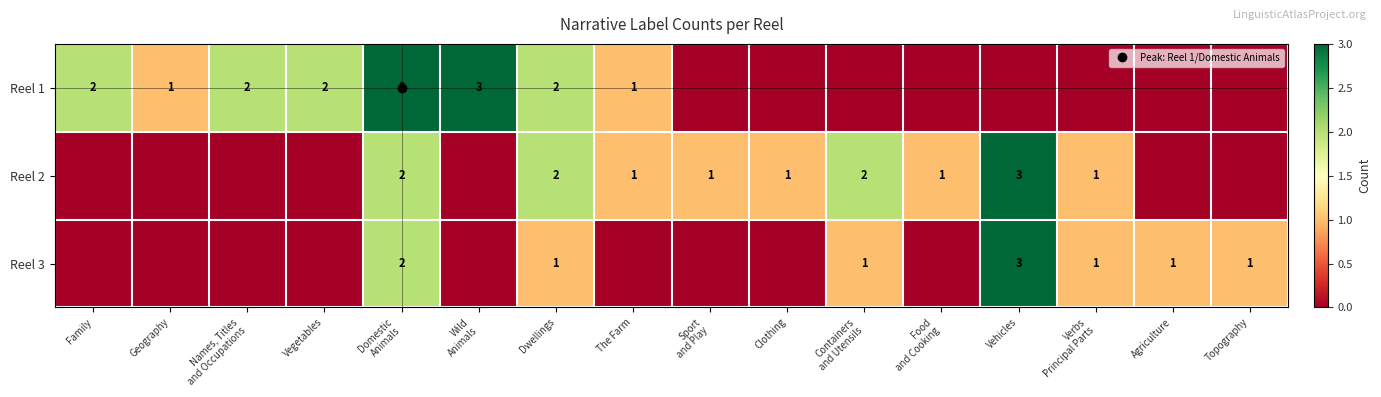

List the series in order of their overall mean, highest first.

Reel 1, Reel 2, Reel 3